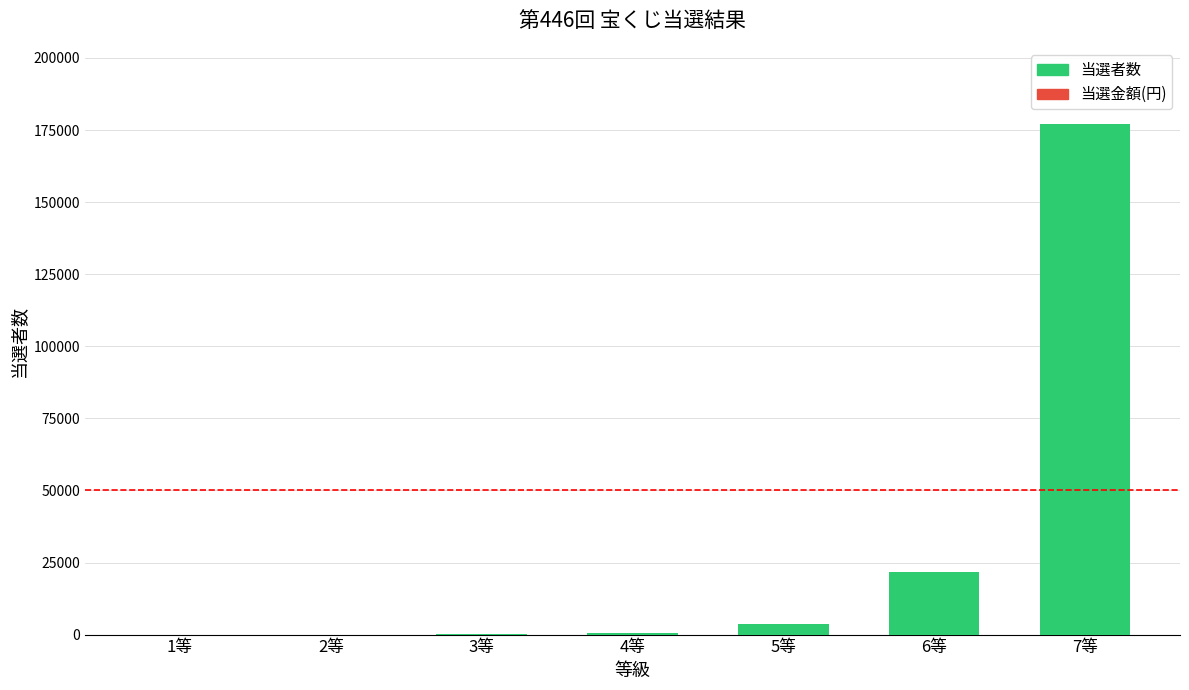

Count the number of values greater than 539.

3